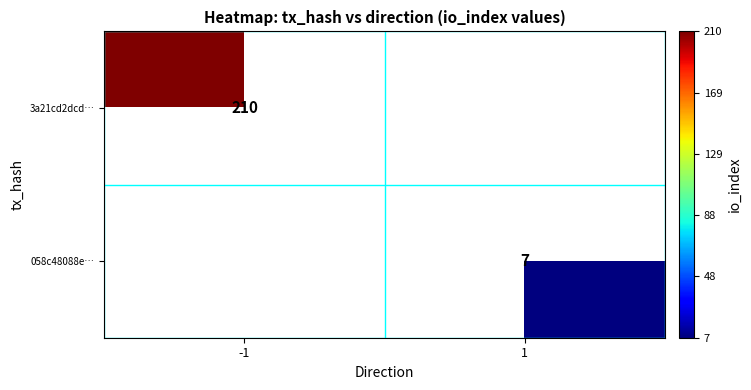

True or false: 058c48088e… has a value of 13 at 1.

False